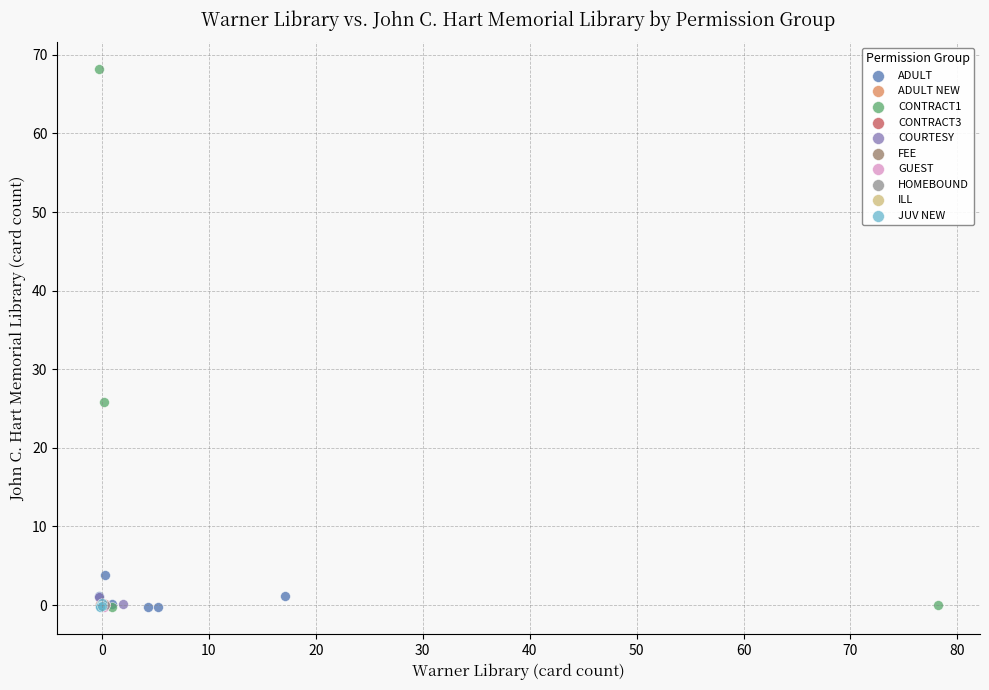

Which series reaches the maximum Y coordinate?

CONTRACT1